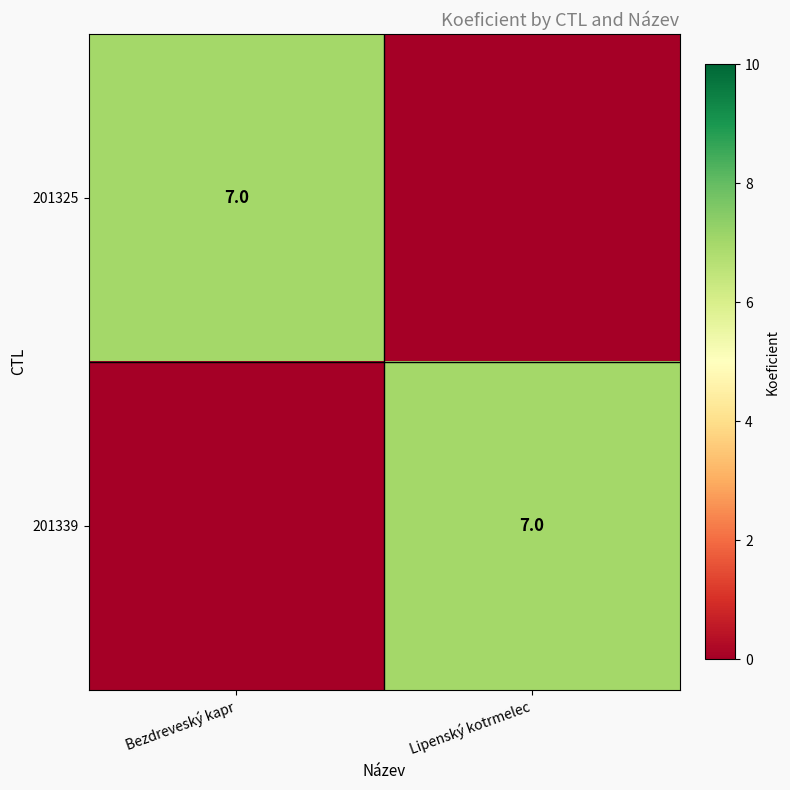

The value of 201339 at Lipenský kotrmelec is 7. True or false?

True